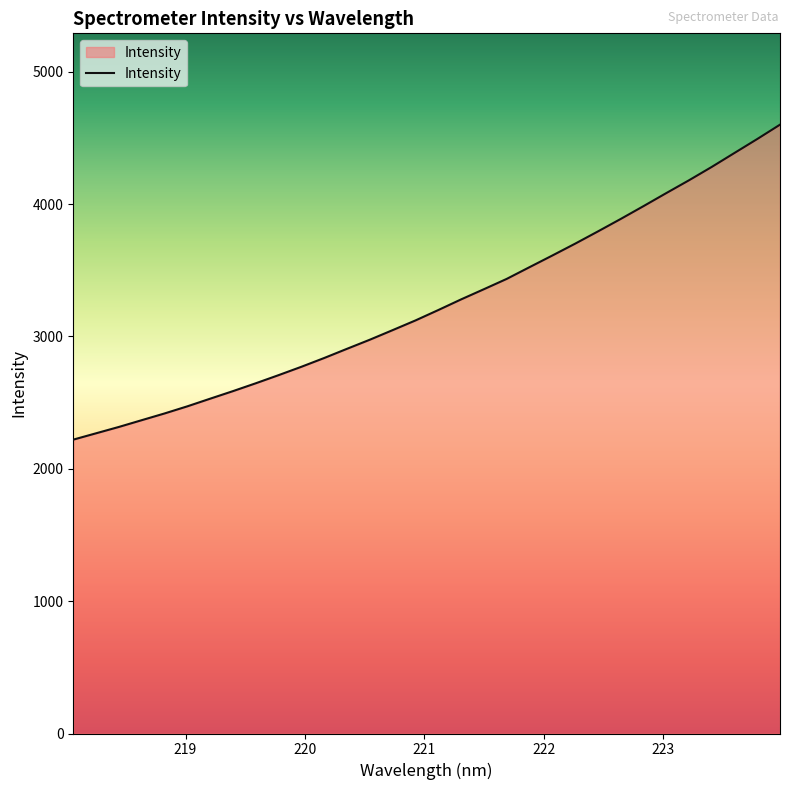

What is the difference between the maximum and minimum values?

2379.8